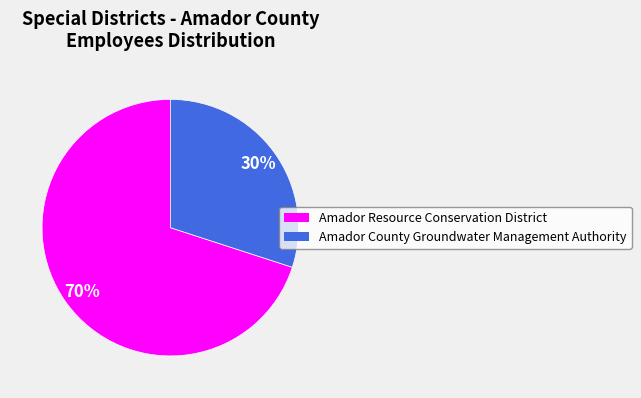

Which category has the biggest portion of the pie?

Amador Resource Conservation District